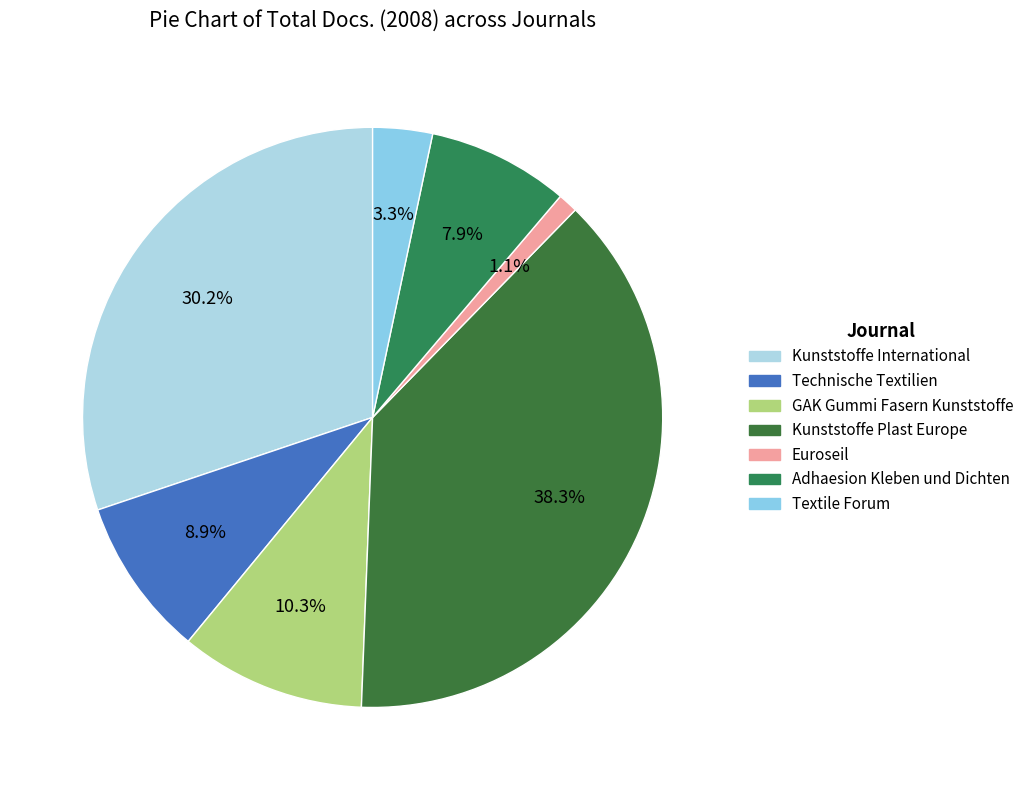

Which slice is the largest?

Kunststoffe Plast Europe